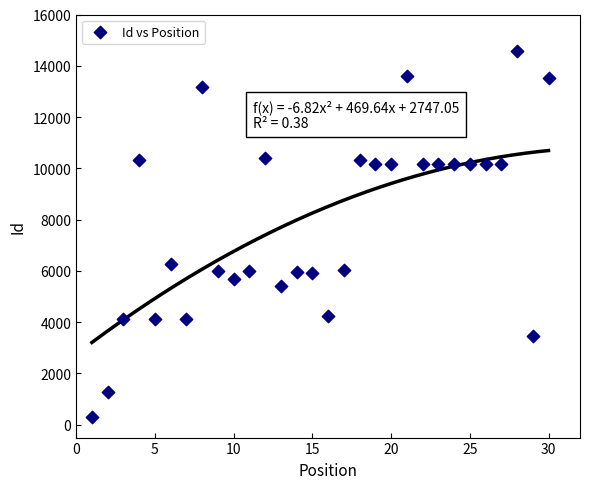

What is the range of Y values (max minus min)?

14277